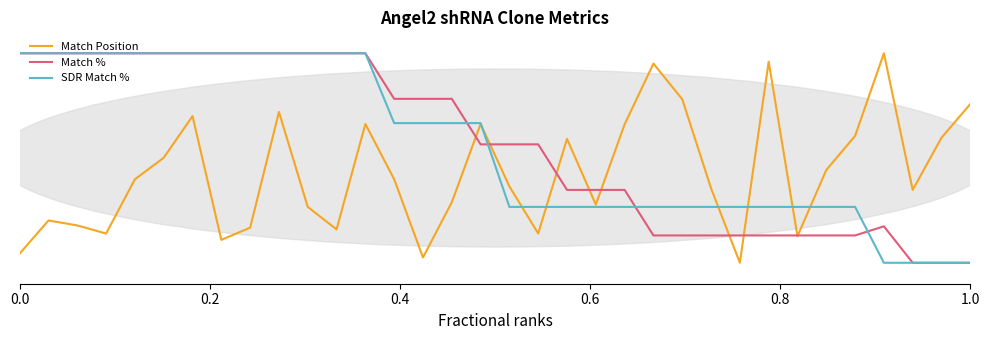

Does the chart display data point markers on the line(s)?

No